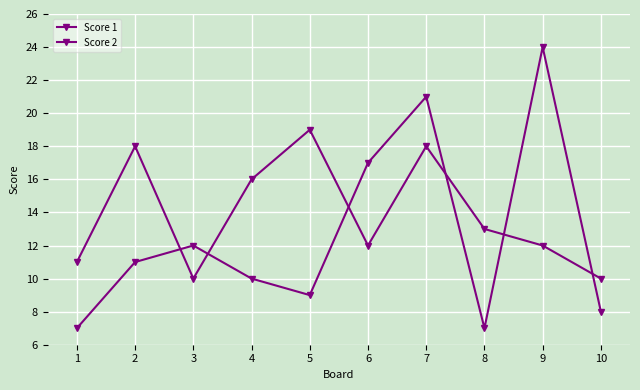

How many lines are shown in the chart?

2